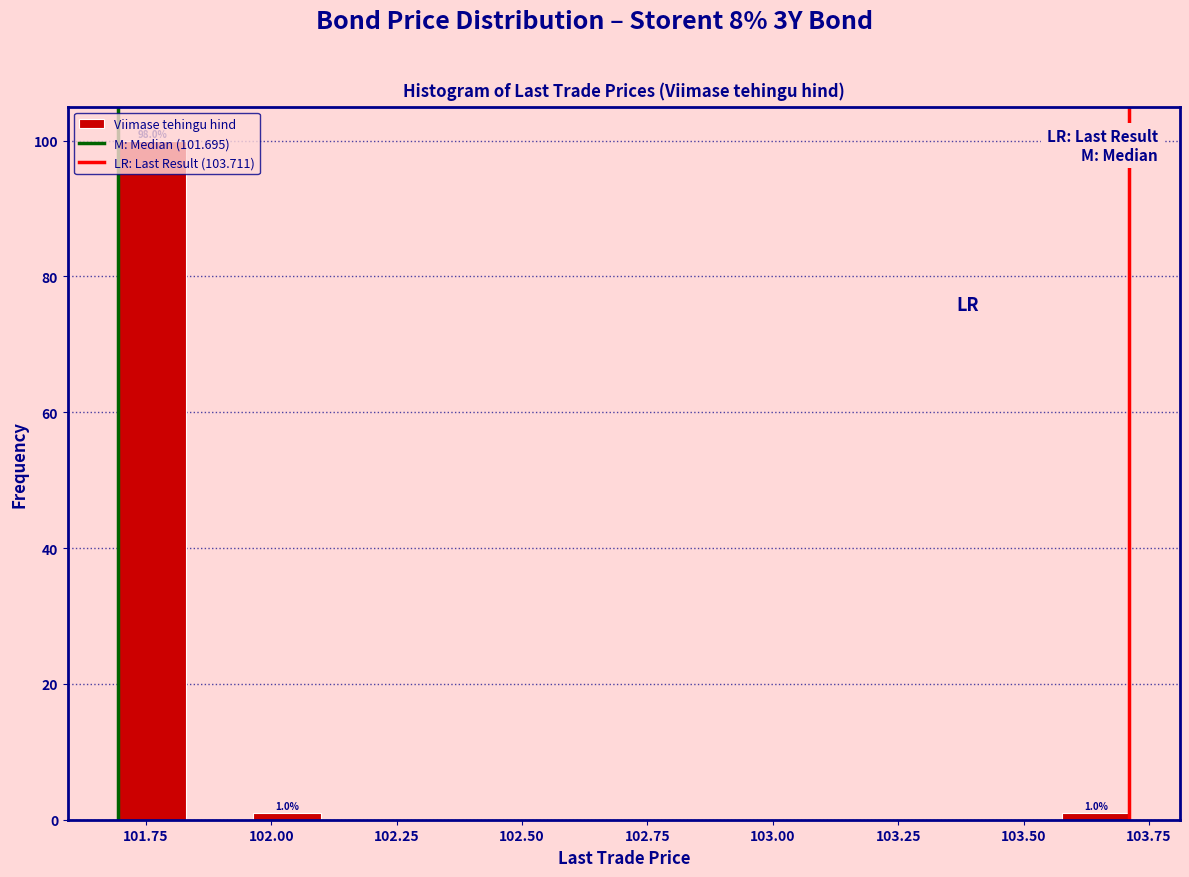

Read against the x-axis, roughly where is the centre of the tallest bar?

101.75